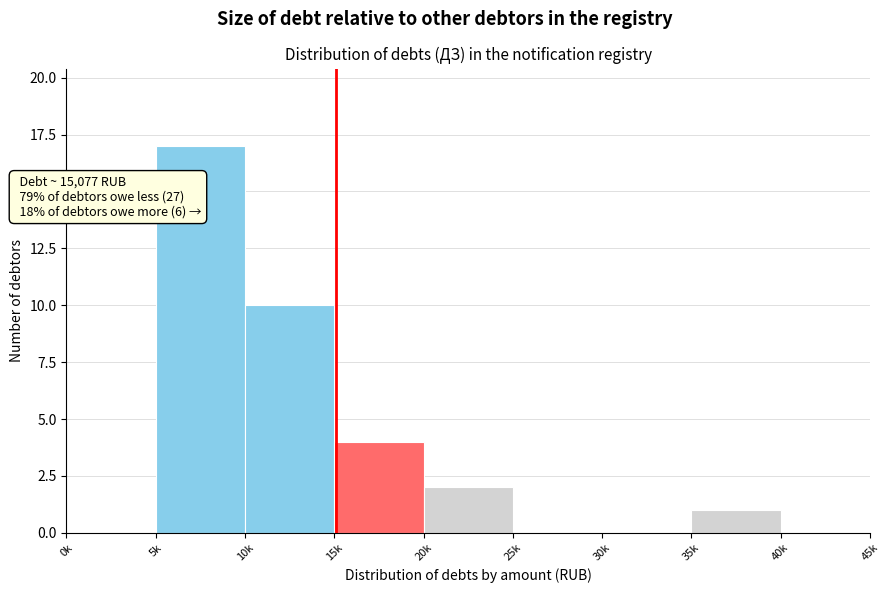

Reading left to right, extract all data points from this chart.

0k=0	5k=17	10k=10	15k=4	20k=2	25k=0	30k=0	35k=1	40k=0